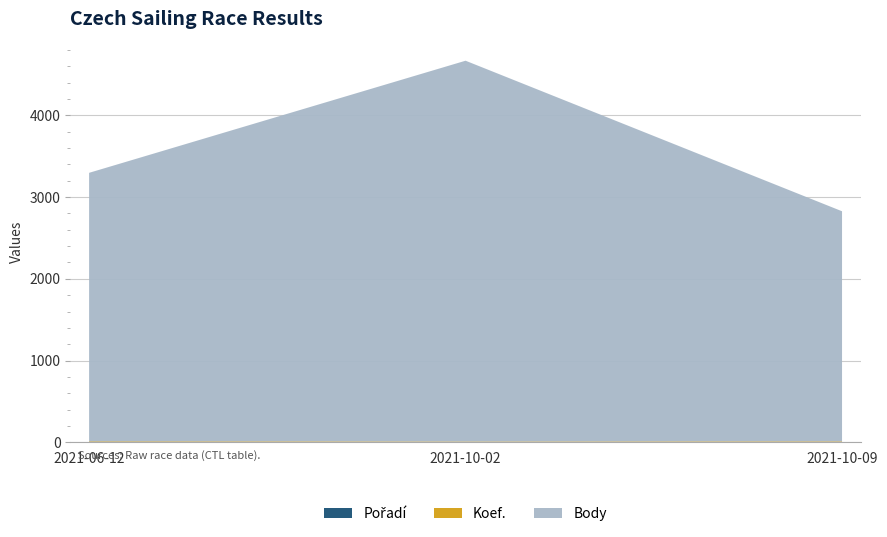

Reading left to right, list all the values displayed in this chart.

Pořadí: 2021-06-12=6	2021-10-02=3	2021-10-09=5
Koef.: 2021-06-12=7	2021-10-02=7	2021-10-09=7
Body: 2021-06-12=3283	2021-10-02=4657	2021-10-09=2814